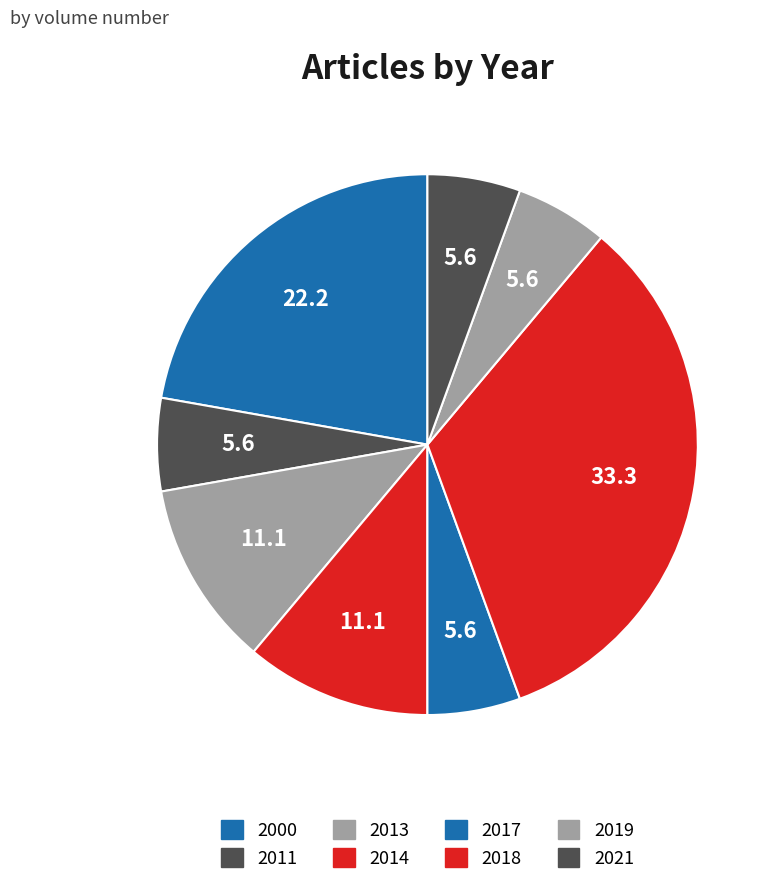

Is 2021 the majority of the pie?

No